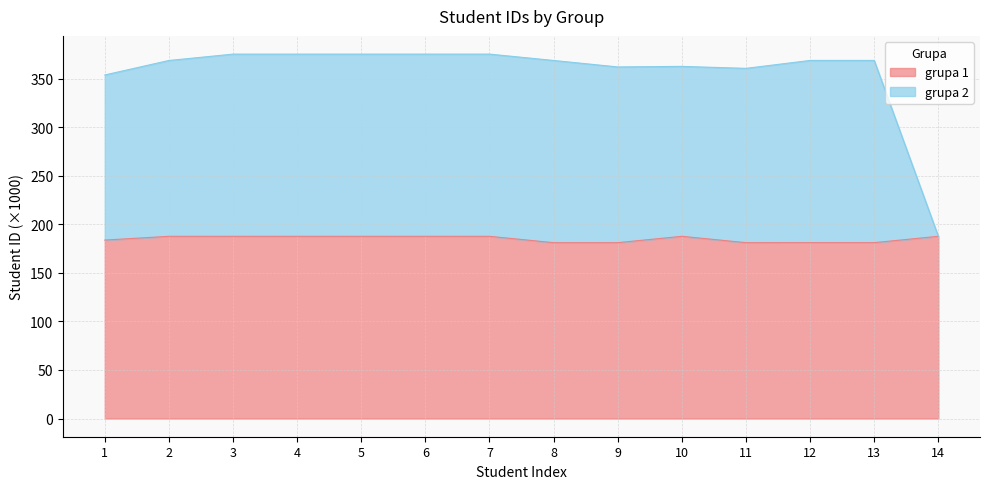

What is the value of the grupa 1 point at the 3rd from the left?

187.6